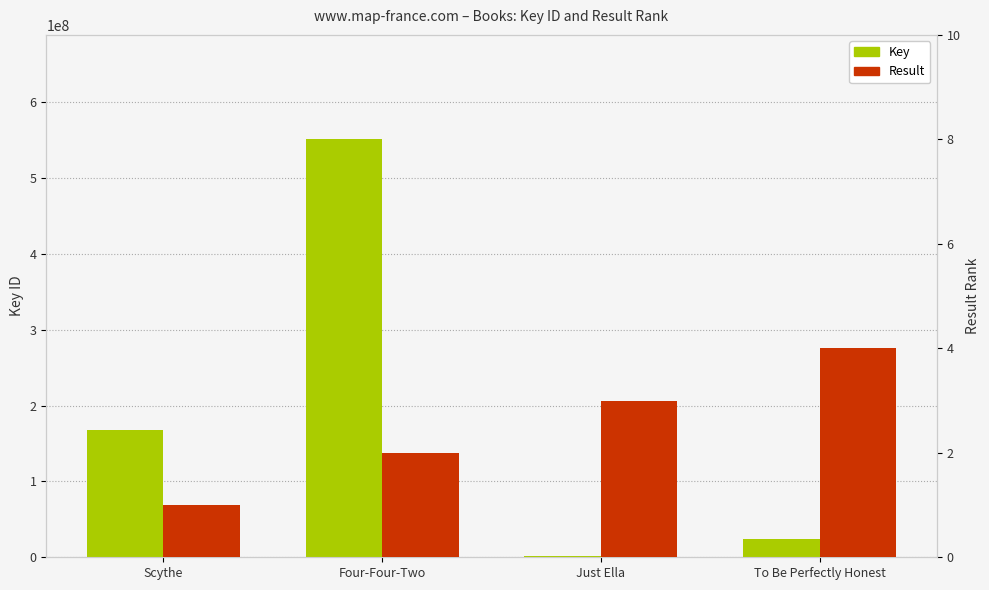

What is the maximum value shown in the chart?

550876005